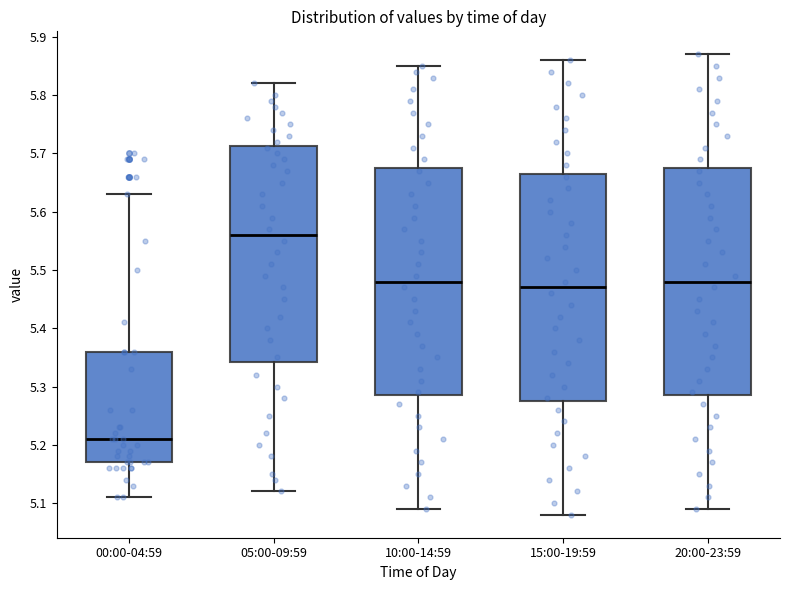

Where does the upper whisker of the box for 00:00-04:59 end on the y-axis? The values are not printed on the chart, so give them approximately, as read against the axis.

5.63